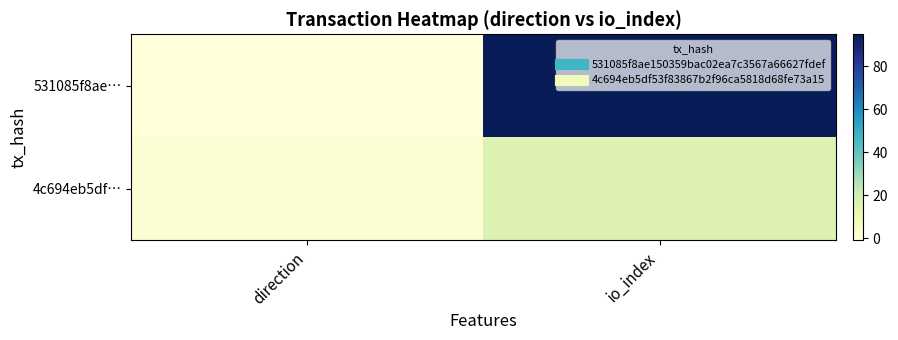

At which category does the chart reach its minimum across all series?

direction